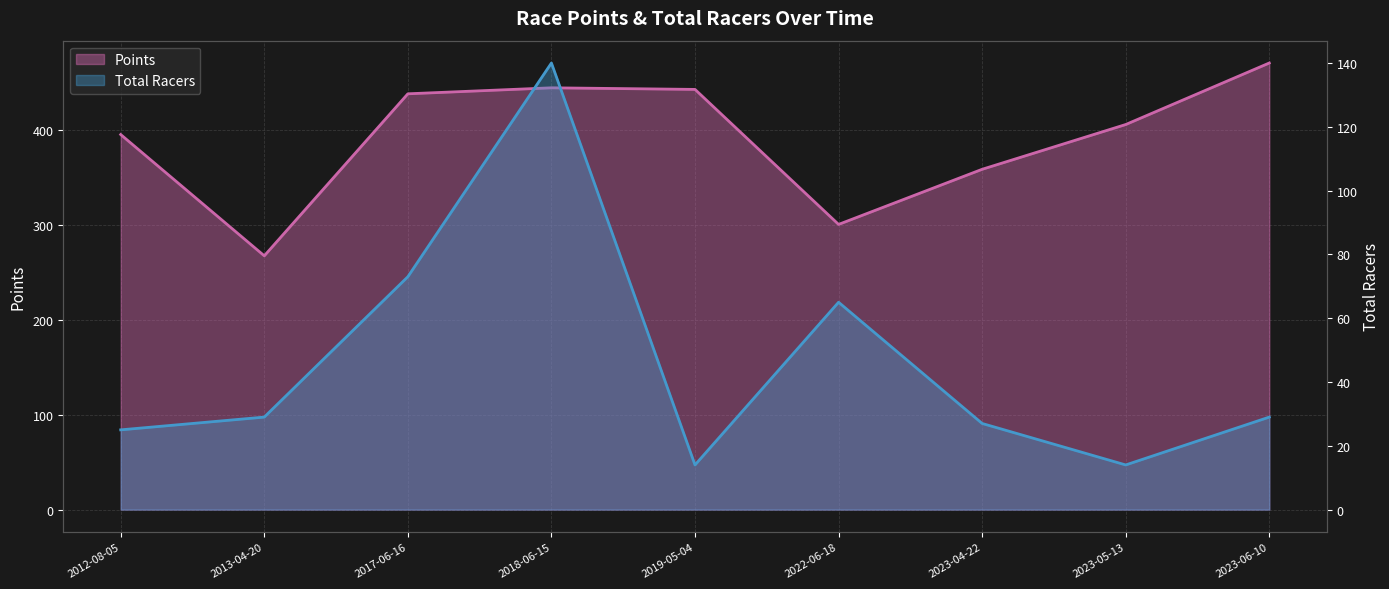

True or false: Points has a value of 583.6 at 2023-04-22.

False